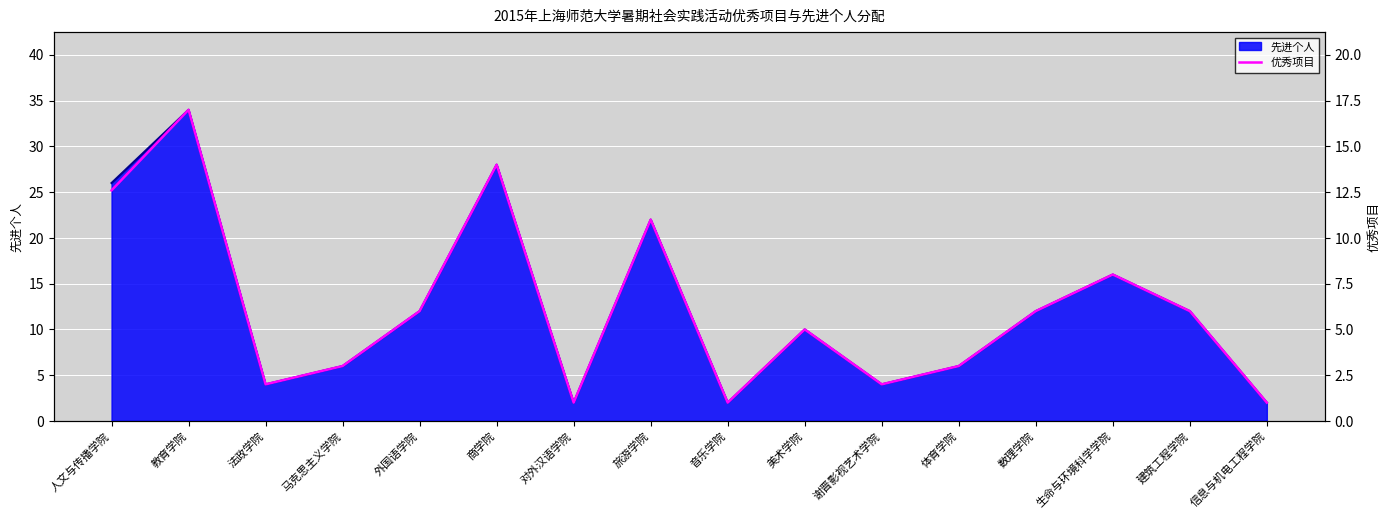

Reading right to left, extract all data points from this chart.

信息与机电工程学院=1.0	建筑工程学院=6.0	生命与环境科学学院=8.0	数理学院=6.0	体育学院=3.0	谢晋影视艺术学院=2.0	美术学院=5.0	音乐学院=1.0	旅游学院=11.0	对外汉语学院=1.0	商学院=14.0	外国语学院=6.0	马克思主义学院=3.0	法政学院=2.0	教育学院=17.0	人文与传播学院=12.6